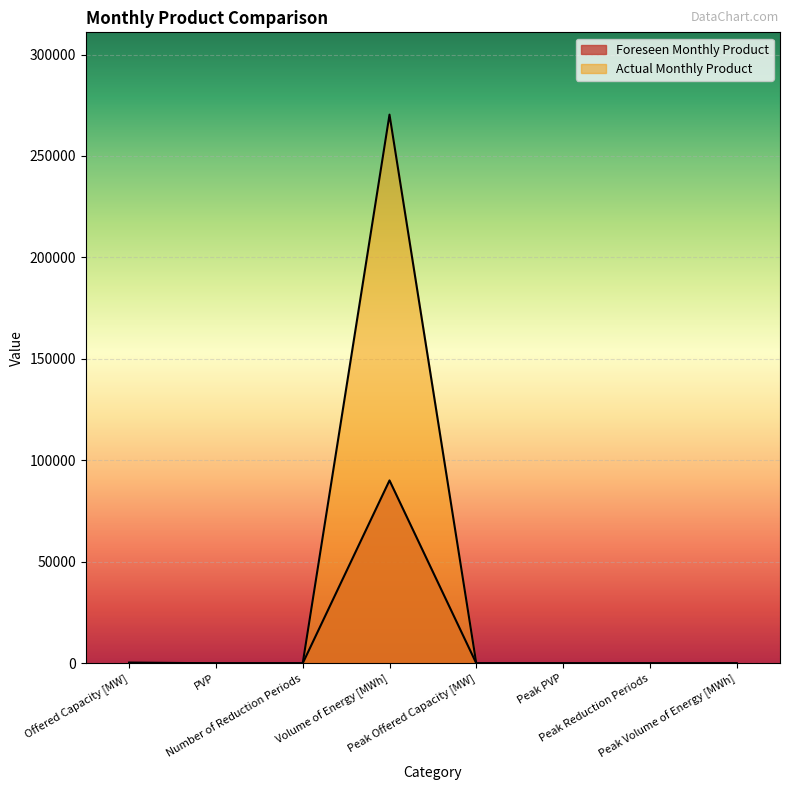

Rank the categories by Foreseen Monthly Product value from lowest to highest.

Number of Reduction Periods, Peak Offered Capacity [MW], Peak PVP, Peak Reduction Periods, Peak Volume of Energy [MWh], PVP, Offered Capacity [MW], Volume of Energy [MWh]